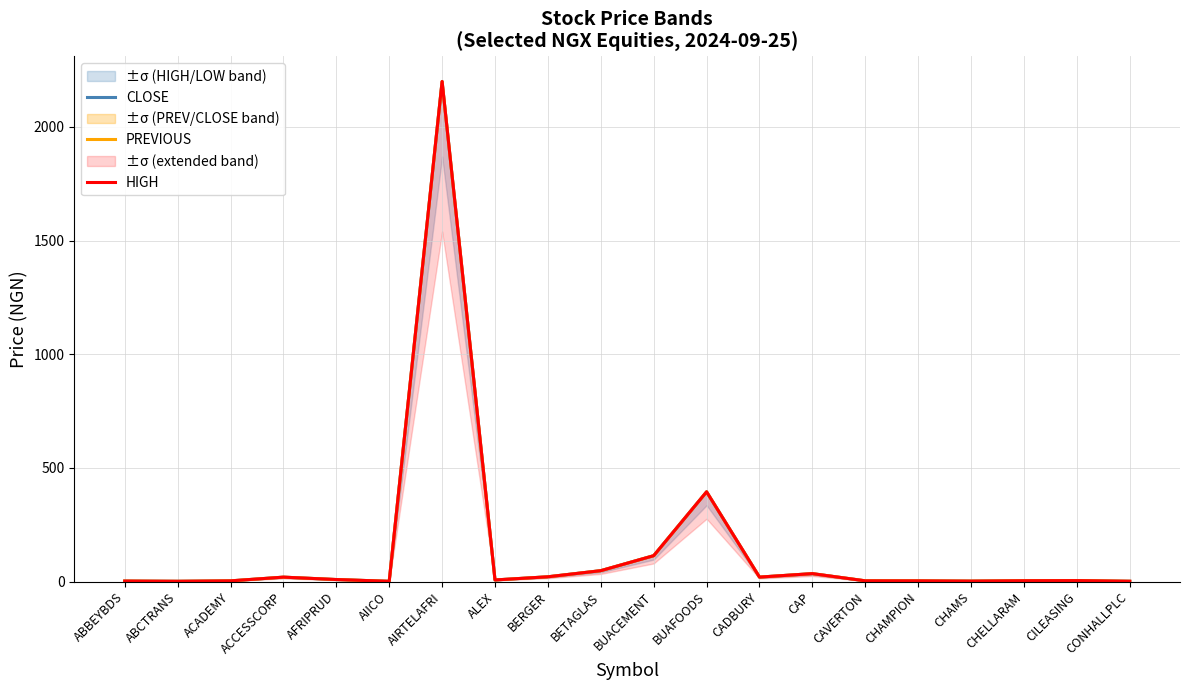

Reading left to right, transcribe all the data shown in this chart.

CLOSE: ABBEYBDS=2.3	ABCTRANS=1.3	ACADEMY=3.2	ACCESSCORP=19.5	AFRIPRUD=9.0	AIICO=1.2	AIRTELAFRI=2200.0	ALEX=7.2	BERGER=21.1	BETAGLAS=48.0	BUACEMENT=113.9	BUAFOODS=394.9	CADBURY=19.7	CAP=35.0	CAVERTON=3.3	CHAMPION=3.1	CHAMS=2.0	CHELLARAM=3.7	CILEASING=4.2	CONHALLPLC=1.4
PREVIOUS: ABBEYBDS=2.3	ABCTRANS=1.2	ACADEMY=3.2	ACCESSCORP=19.4	AFRIPRUD=9.0	AIICO=1.2	AIRTELAFRI=2200.0	ALEX=7.2	BERGER=21.1	BETAGLAS=48.0	BUACEMENT=113.9	BUAFOODS=394.9	CADBURY=19.7	CAP=35.0	CAVERTON=3.5	CHAMPION=3.2	CHAMS=2.0	CHELLARAM=3.7	CILEASING=4.2	CONHALLPLC=1.4
HIGH: ABBEYBDS=2.3	ABCTRANS=1.3	ACADEMY=3.2	ACCESSCORP=19.5	AFRIPRUD=9.0	AIICO=1.2	AIRTELAFRI=2200.0	ALEX=7.2	BERGER=21.1	BETAGLAS=48.0	BUACEMENT=113.9	BUAFOODS=394.9	CADBURY=19.7	CAP=35.0	CAVERTON=3.3	CHAMPION=3.1	CHAMS=2.0	CHELLARAM=3.7	CILEASING=4.2	CONHALLPLC=1.4